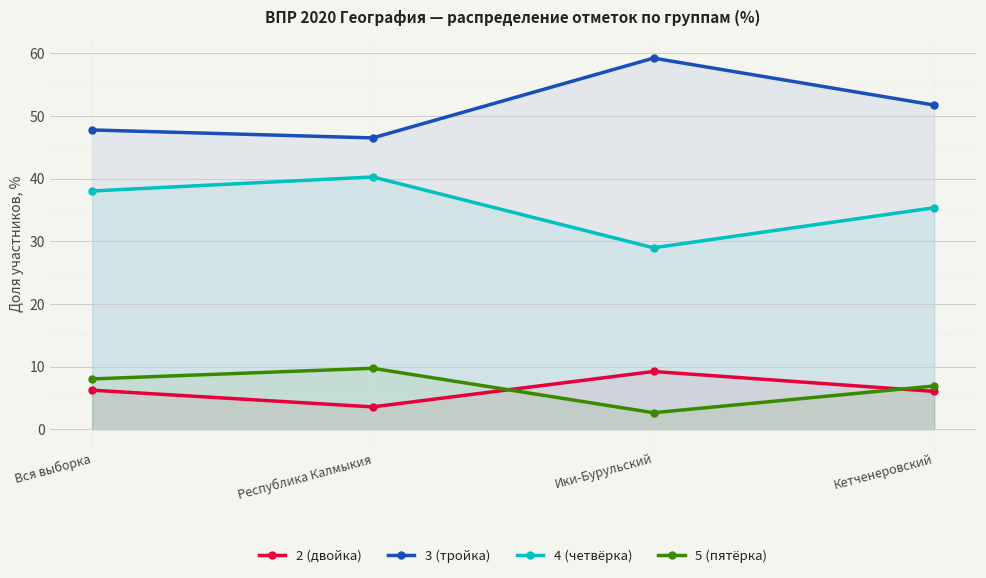

True or false: 4 (четвёрка) and 2 (двойка) intersect in this chart.

False